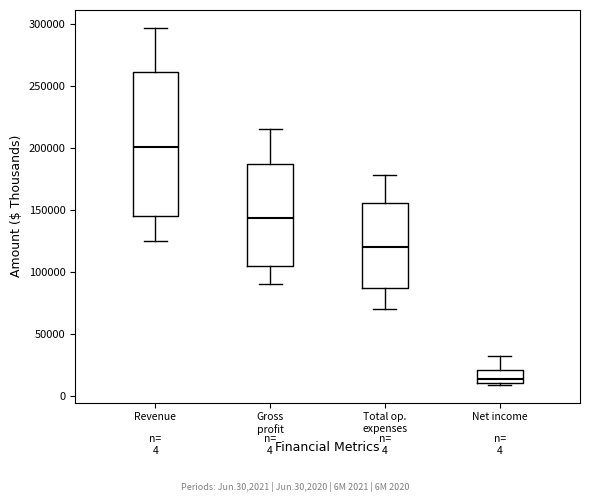

Which box is the tallest, from its lower edge to its upper edge?

Revenue